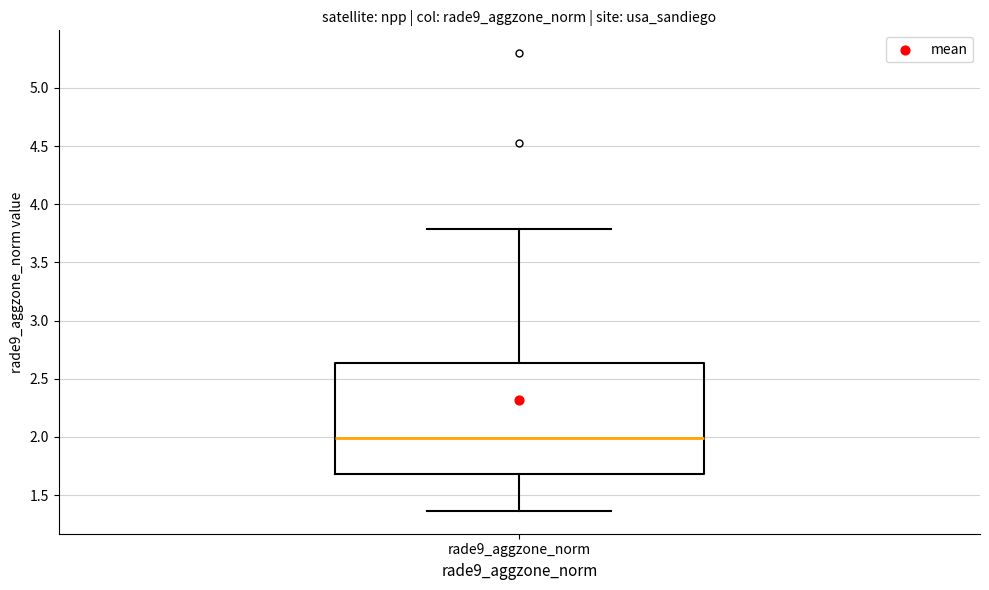

Where is the upper edge of the box for rade9_aggzone_norm on the y-axis? The values are not printed on the chart, so give them approximately, as read against the axis.

2.65